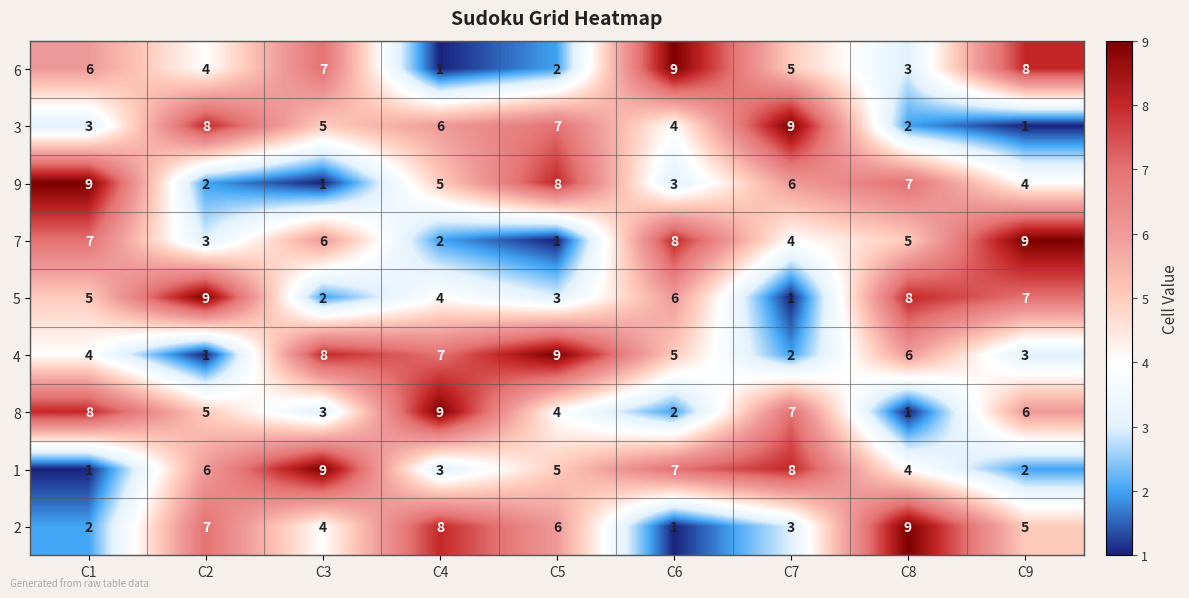

The 2 series shows 4 at C7. True or false?

False